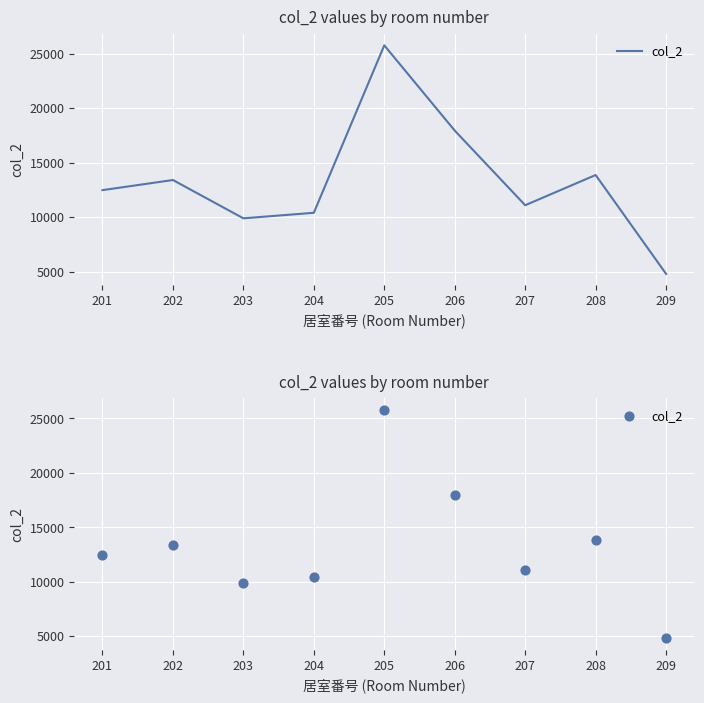

What is the ratio of the value at 201 to the value at 203?

1.3